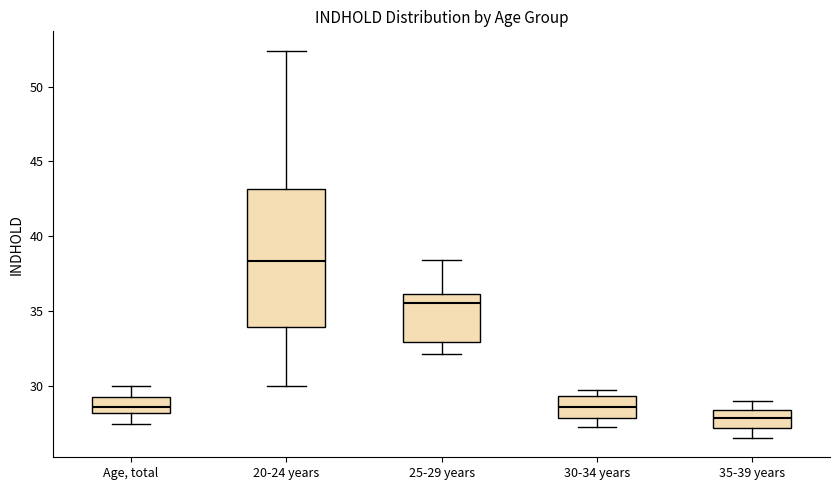

Reading left to right, transcribe this box plot: for each box, give where its median line is, the range the box spans, and where its two whiskers end, as read against the y-axis. The values are not printed on the chart, so give them approximately, as read against the axis.

Age, total: median 28.5, box 28.0 to 29.5, whiskers 27.5 to 30.0
20-24 years: median 38.5, box 34.0 to 43.0, whiskers 30.0 to 52.5
25-29 years: median 35.5, box 33.0 to 36.0, whiskers 32.0 to 38.5
30-34 years: median 28.5, box 28.0 to 29.5, whiskers 27.0 to 29.5 (just above the box's upper edge)
35-39 years: median 28.0, box 27.0 to 28.5, whiskers 26.5 to 29.0